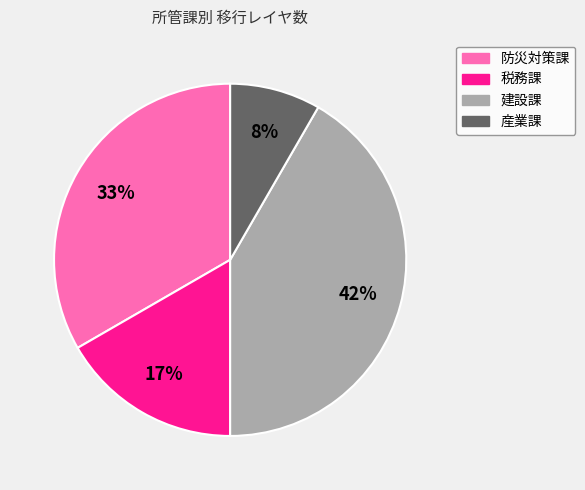

Which slice is the largest?

建設課